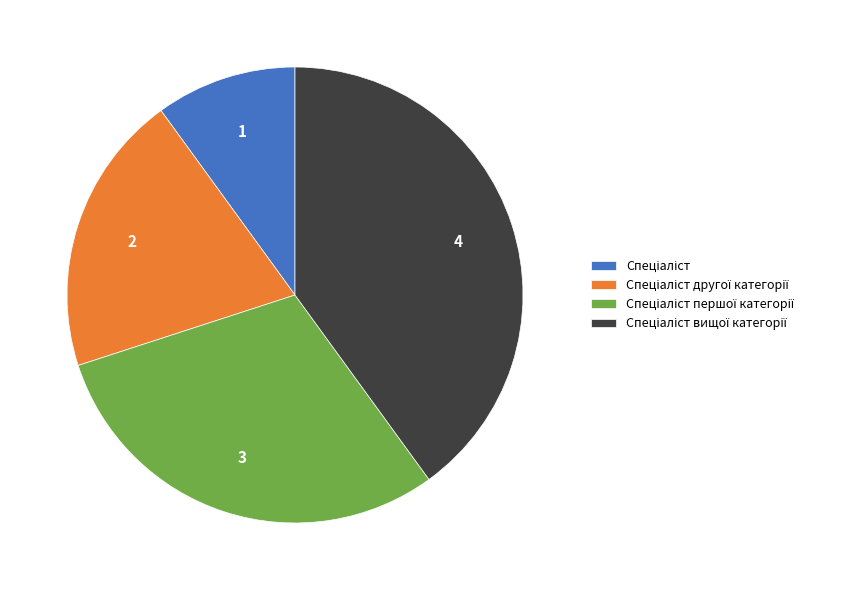

Is there any slice that represents more than half of the pie?

No